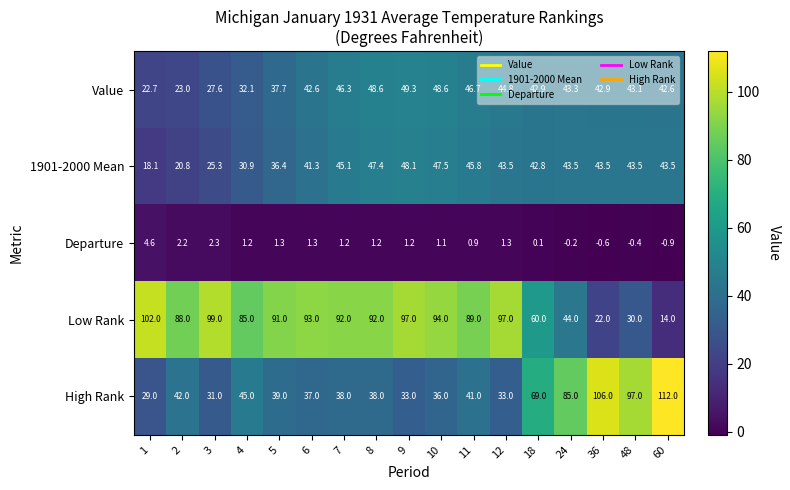

Read the Low Rank value at 10.

94.0